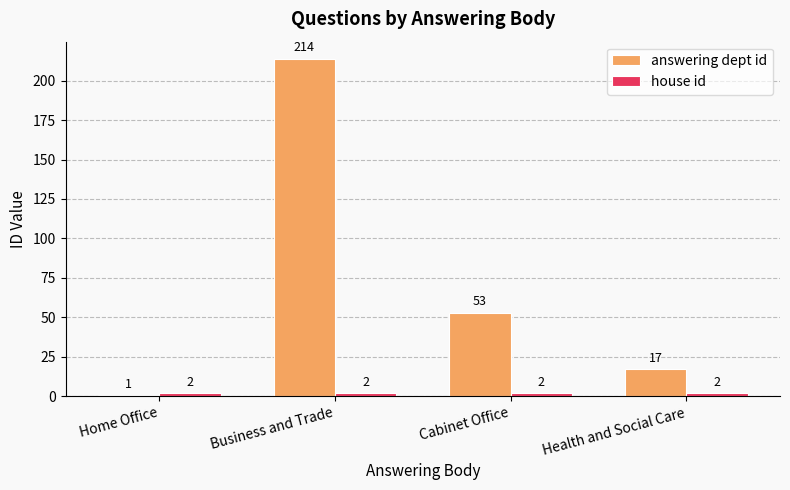

Which series has the widest spread of values?

answering dept id